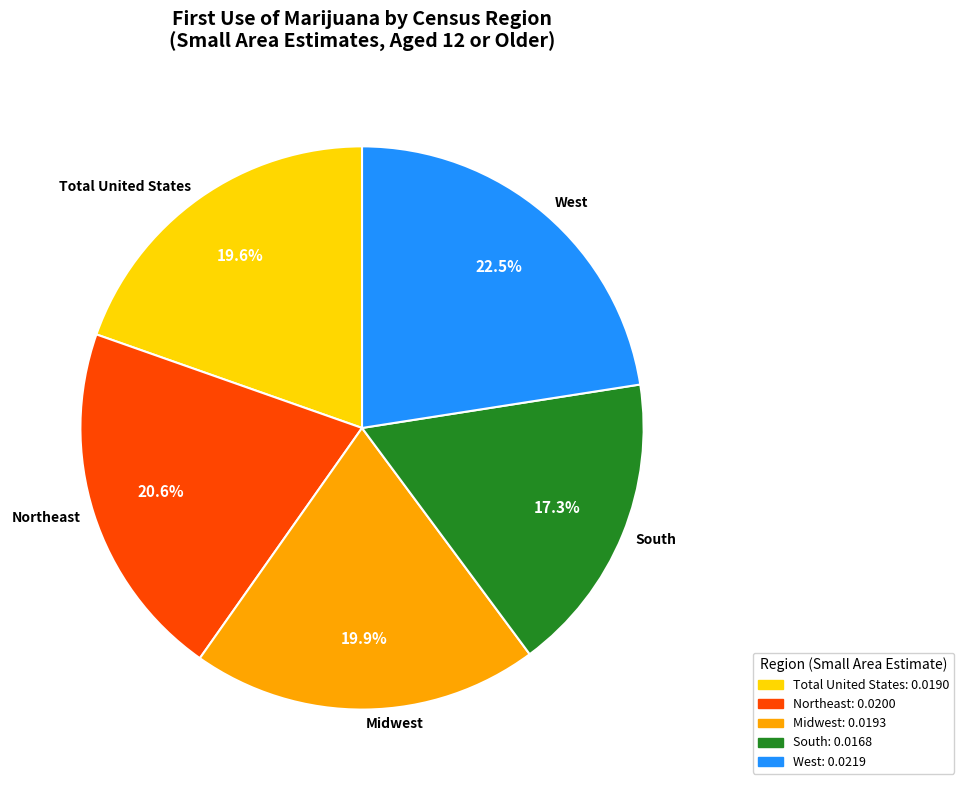

To the nearest percent, what is the average slice percentage?

20%